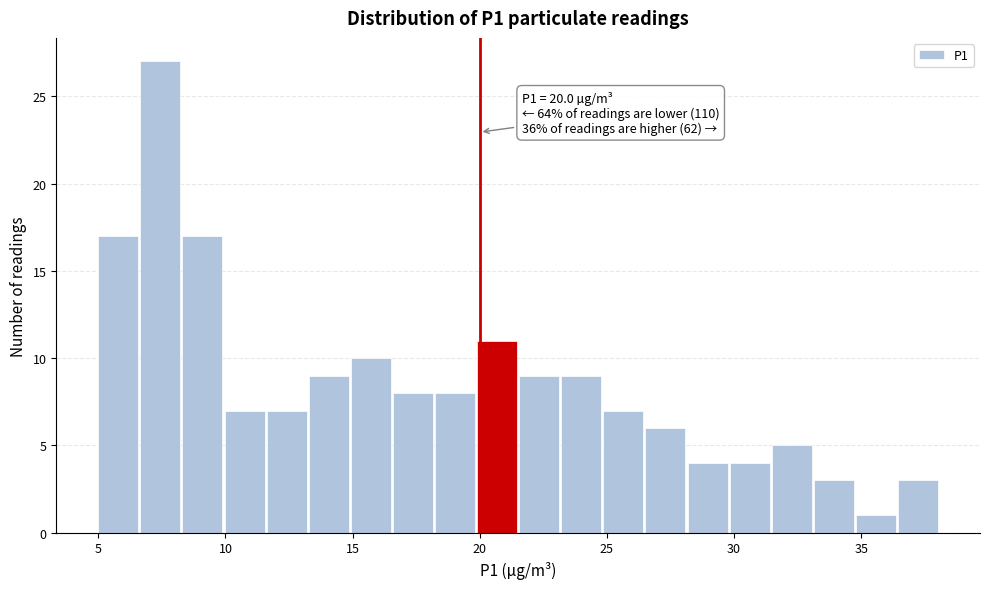

Around what value on the x-axis is the tallest bar? Give the approximate position of its centre, as read against the axis.

7.5